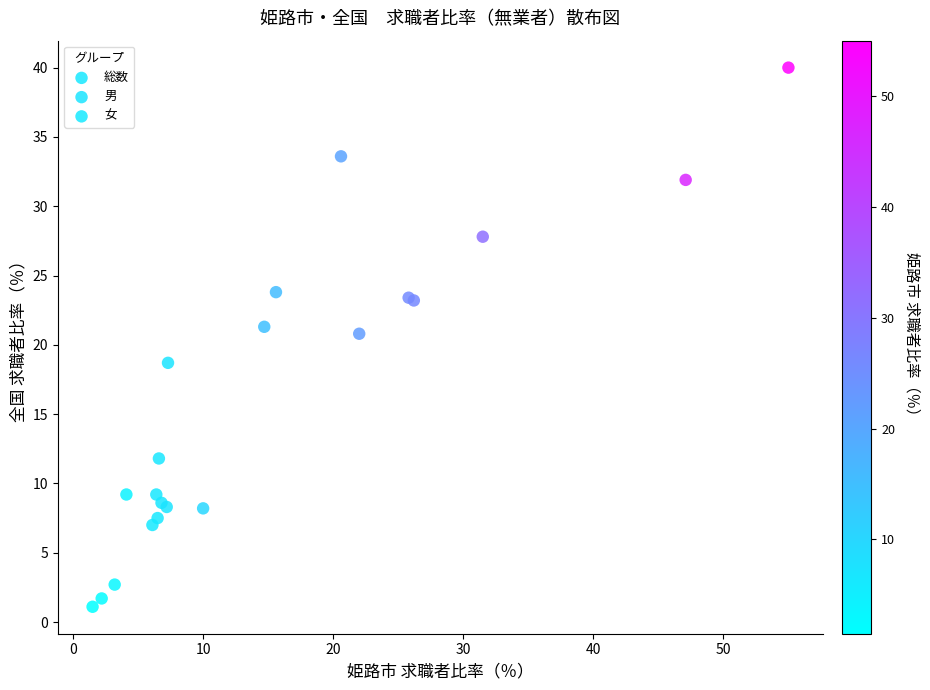

Which series has the largest Y range (max minus min)?

男